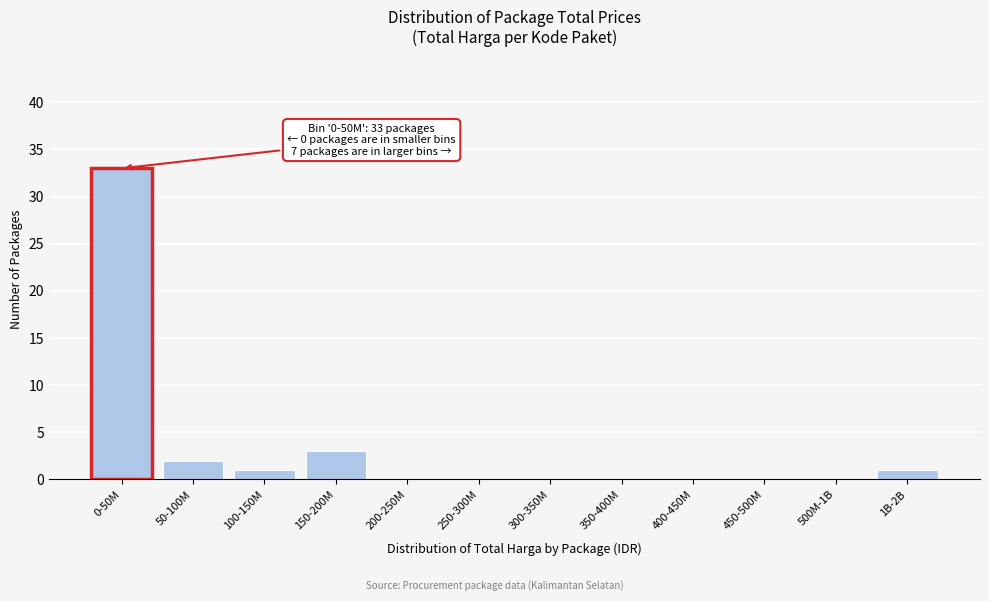

Reading left to right, transcribe all the data shown in this chart.

0-50M=33	50-100M=2	100-150M=1	150-200M=3	200-250M=0	250-300M=0	300-350M=0	350-400M=0	400-450M=0	450-500M=0	500M-1B=0	1B-2B=1